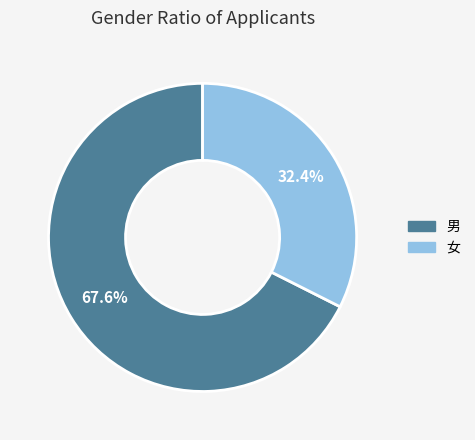

To the nearest percent, what is the average slice percentage?

50%